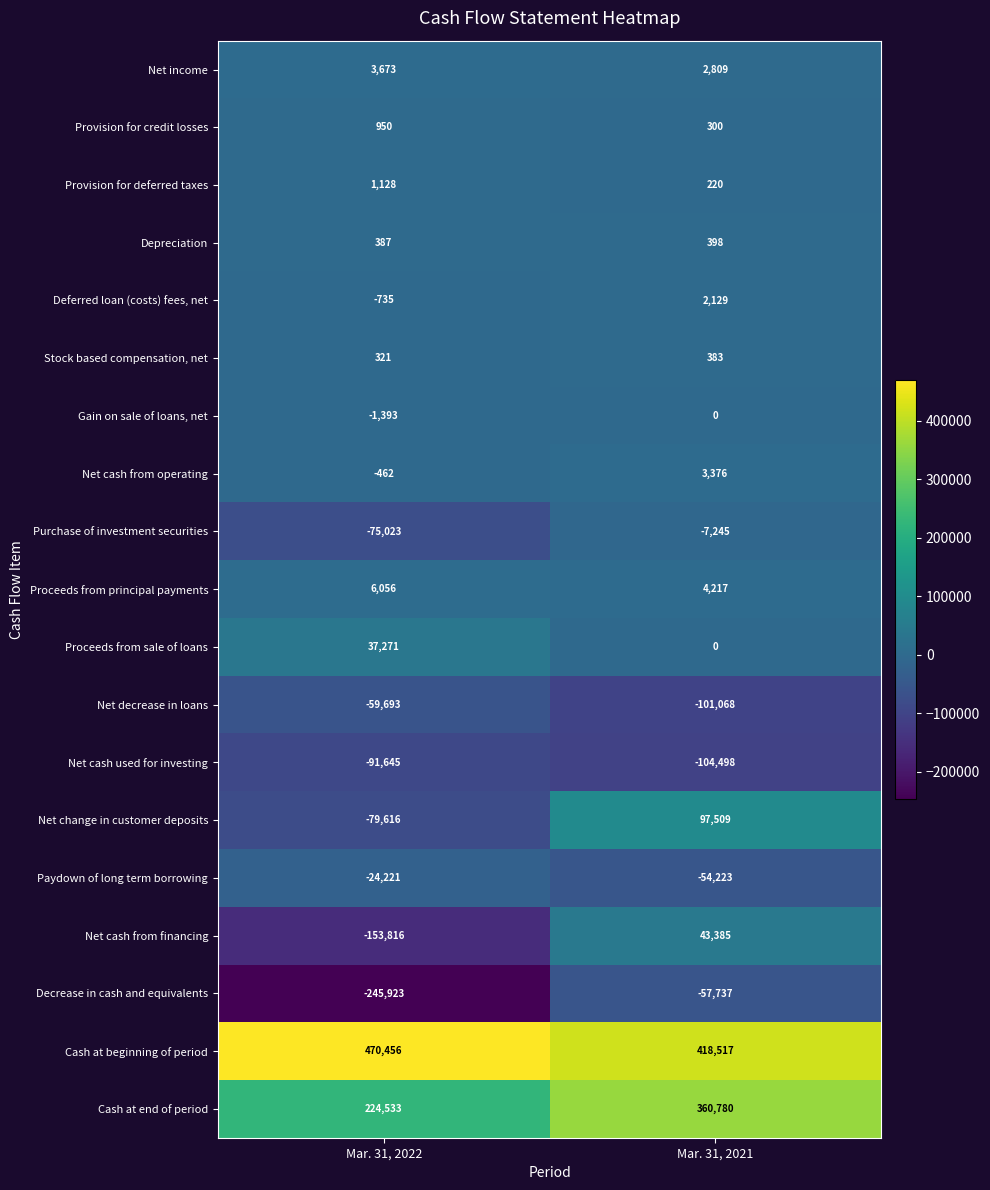

What is the average value of the Purchase of investment securities series?

-41134